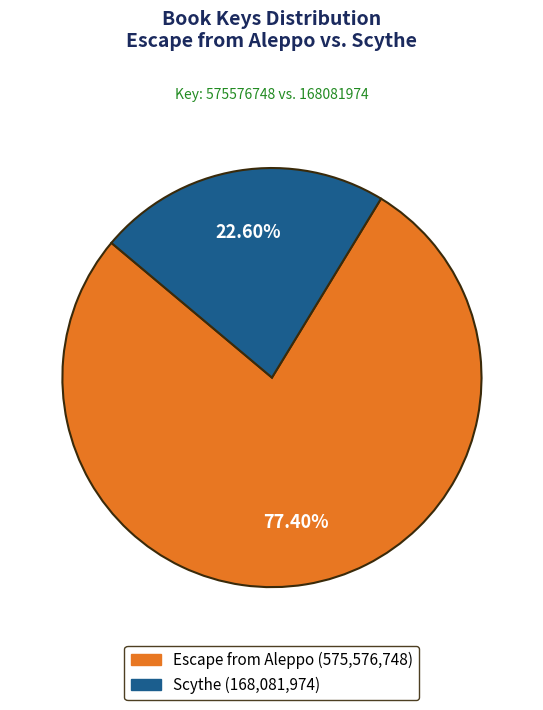

Does any single category account for the majority?

Yes